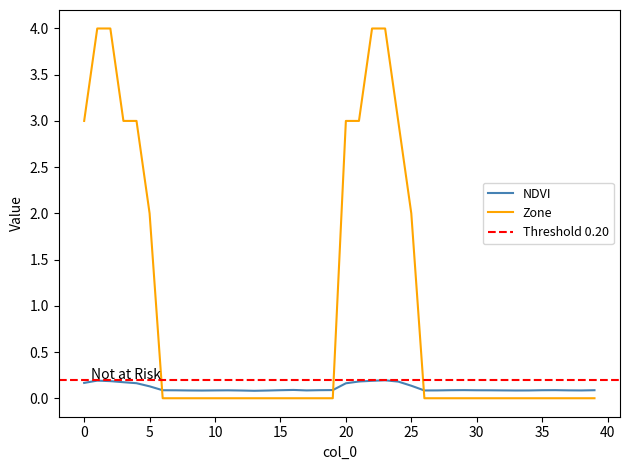

What is the maximum value for Zone?

4.0